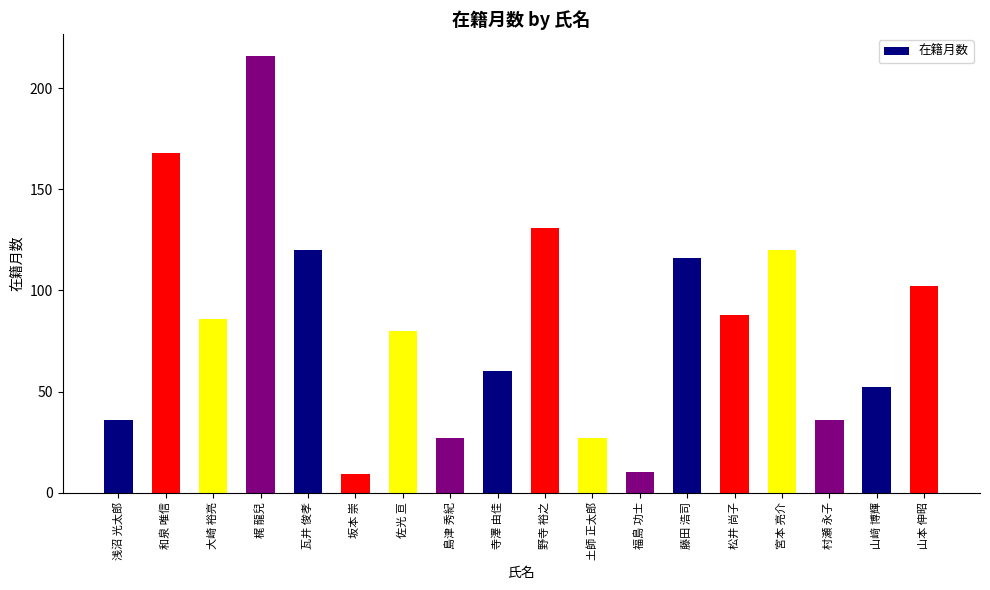

What is the sum of all values?

1484